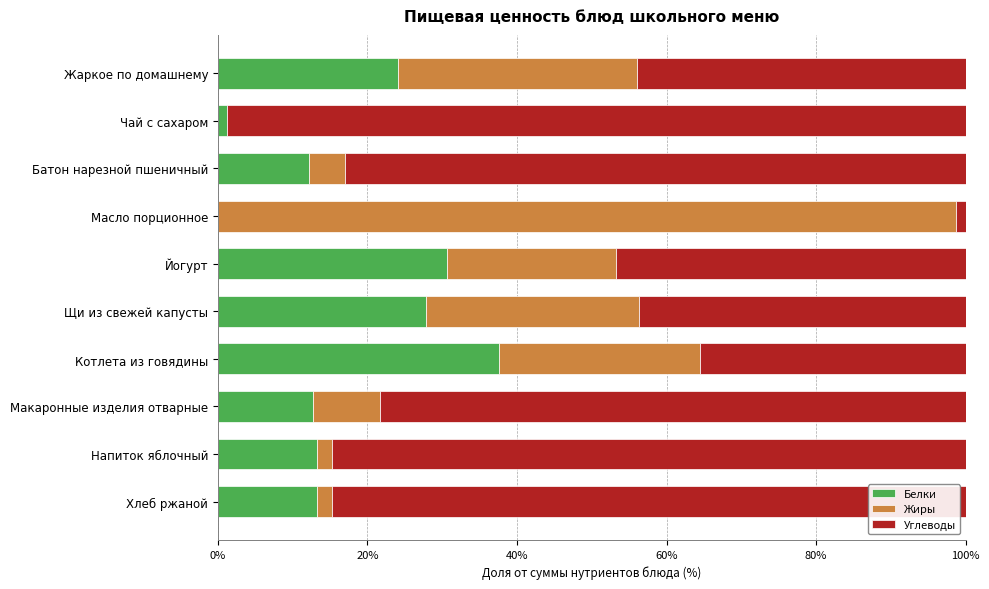

Read the Белки value at Котлета из говядины.

37.5